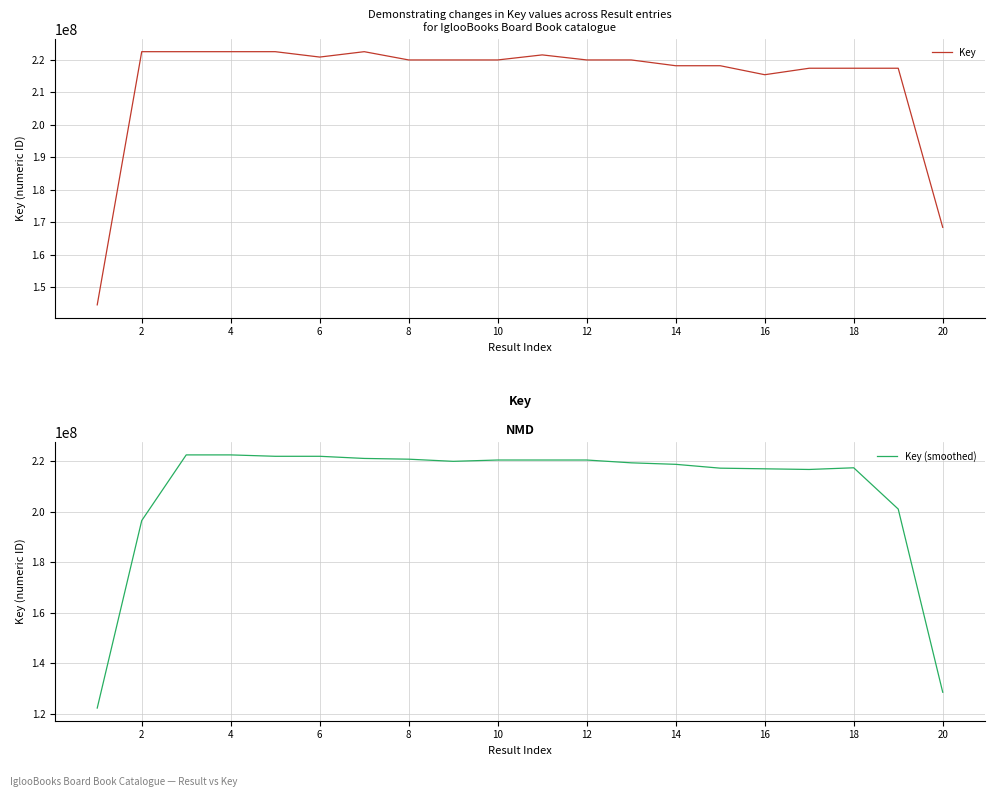

True or false: Key has more than 2 points higher than both neighbors.

True